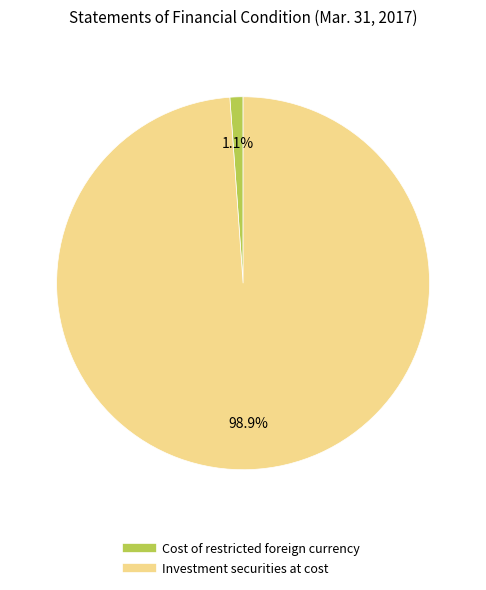

To the nearest percent, what portion does Investment securities at cost represent?

99%